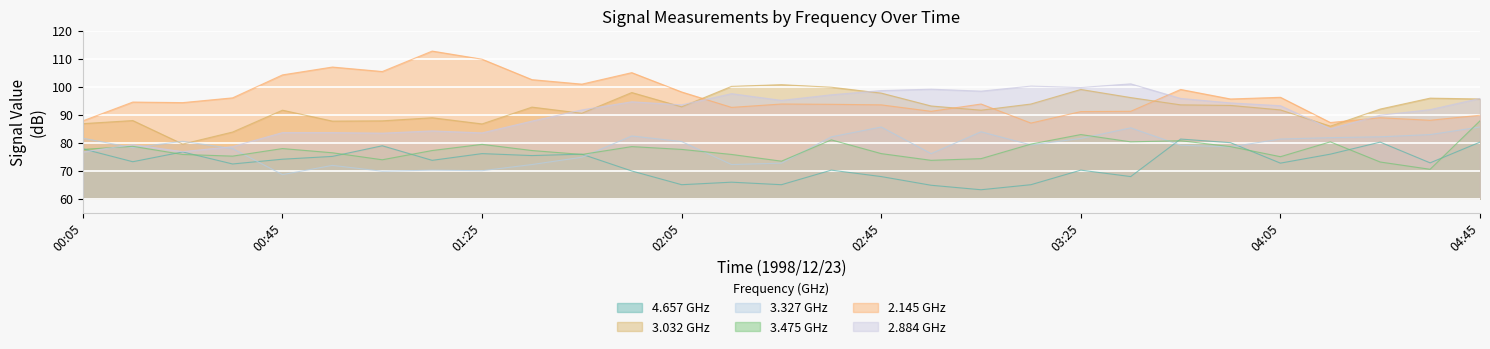

What is the difference between the maximum and minimum values in the 2.884 series?

24.3